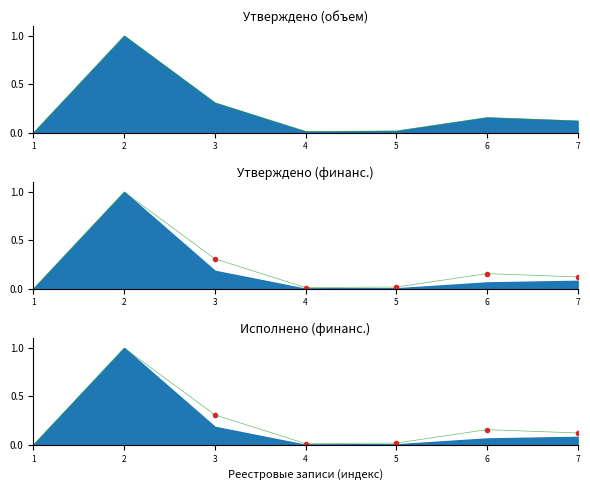

How many positive values are there?

6